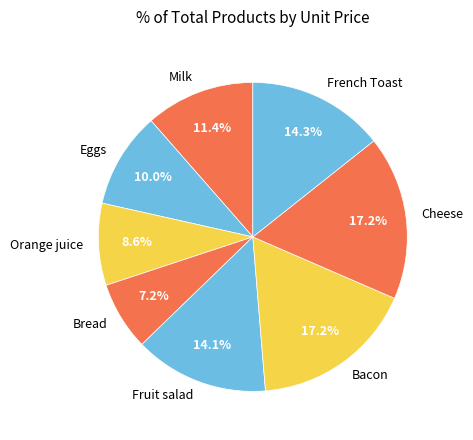

Which has a higher value, French Toast or Bread?

French Toast